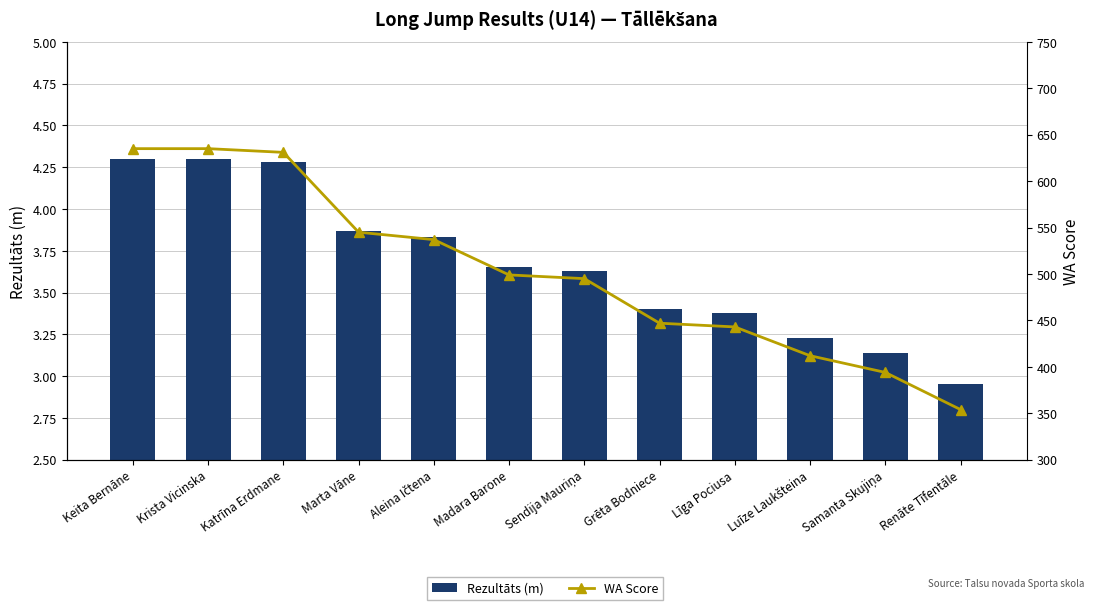

Reading left to right, transcribe all the data shown in this chart.

Rezultāts (m): Keita Bernāne=4.3	Krista Vicinska=4.3	Katrīna Erdmane=4.3	Marta Vāne=3.9	Aleina Ičtena=3.8	Madara Barone=3.6	Sendija Mauriņa=3.6	Grēta Bodniece=3.4	Līga Pociusa=3.4	Luīze Laukšteina=3.2	Samanta Skujiņa=3.1	Renāte Tīfentāle=3.0
WA Score: Keita Bernāne=635.0	Krista Vicinska=635.0	Katrīna Erdmane=631.0	Marta Vāne=545.0	Aleina Ičtena=537.0	Madara Barone=499.0	Sendija Mauriņa=495.0	Grēta Bodniece=447.0	Līga Pociusa=443.0	Luīze Laukšteina=412.0	Samanta Skujiņa=394.0	Renāte Tīfentāle=354.0